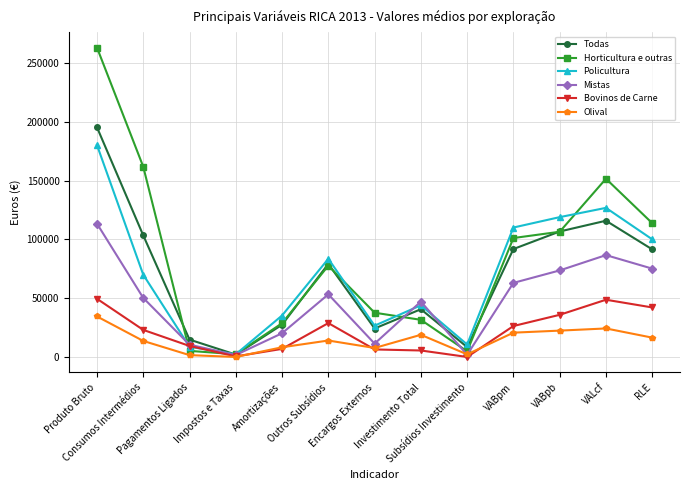

Which series has the largest total across all categories?

Horticultura e outras